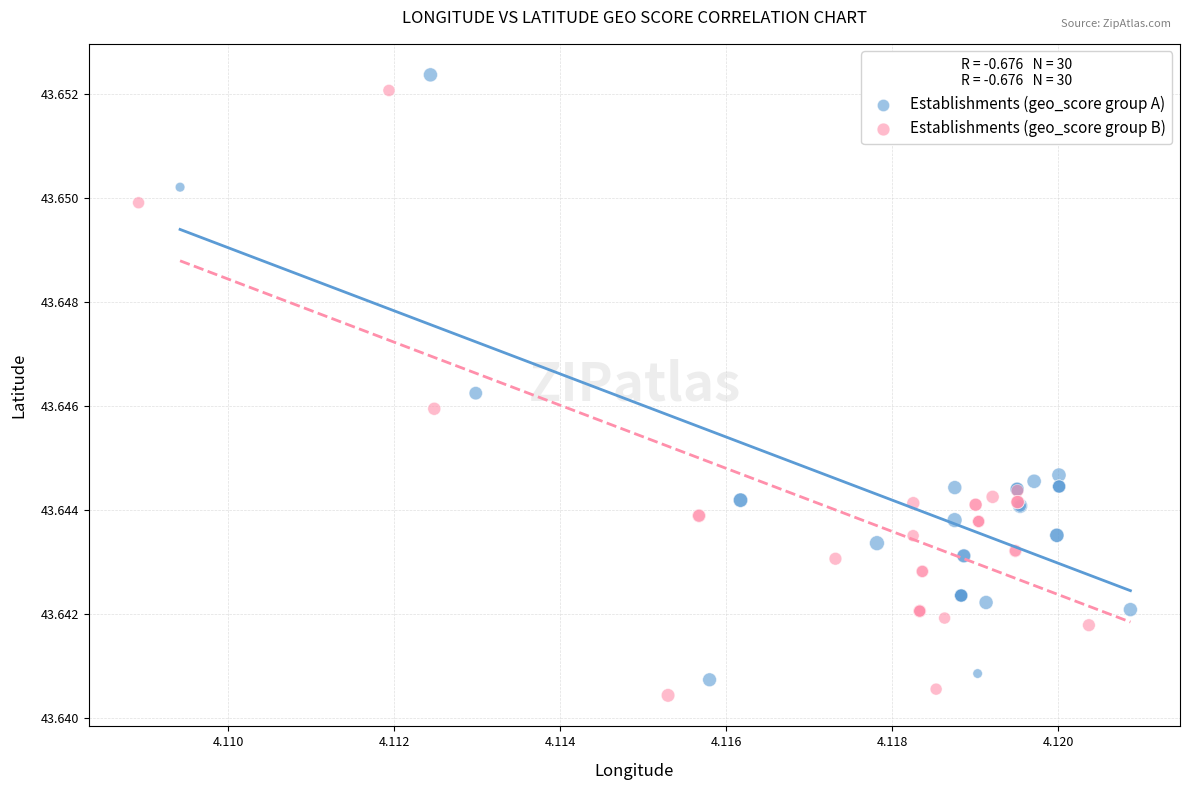

What are all the series names shown in the legend?

Establishments (geo_score group A), Establishments (geo_score group B)